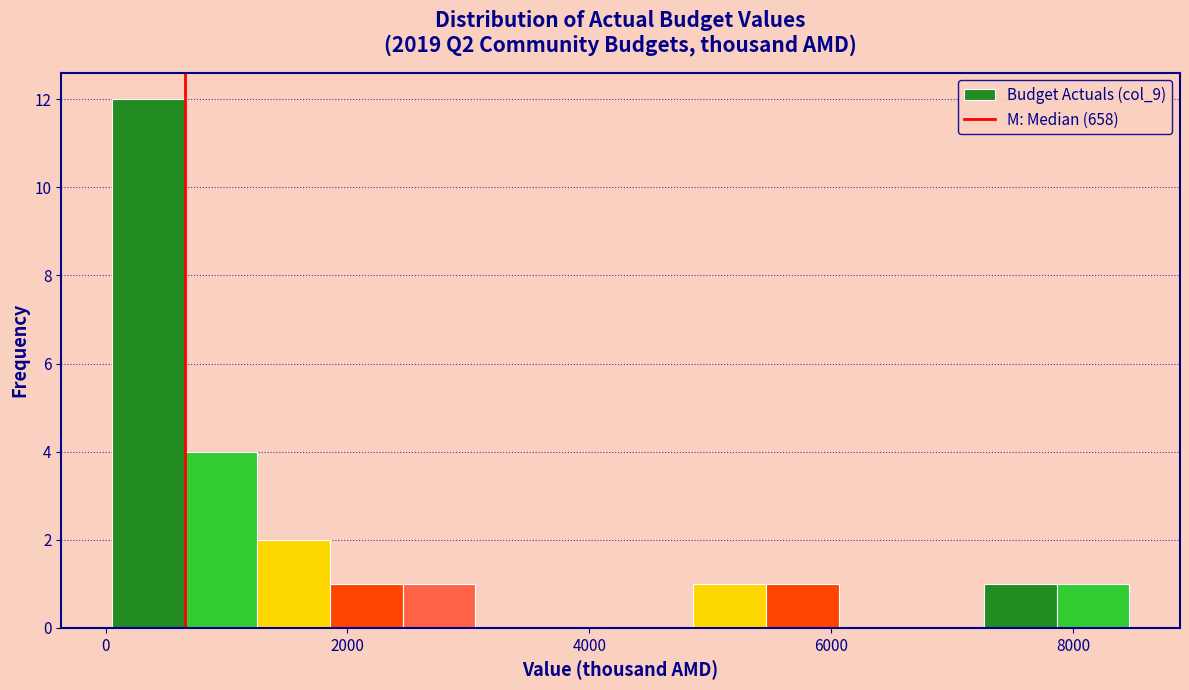

Around what value on the x-axis is the tallest bar? Give the approximate position of its centre, as read against the axis.

400